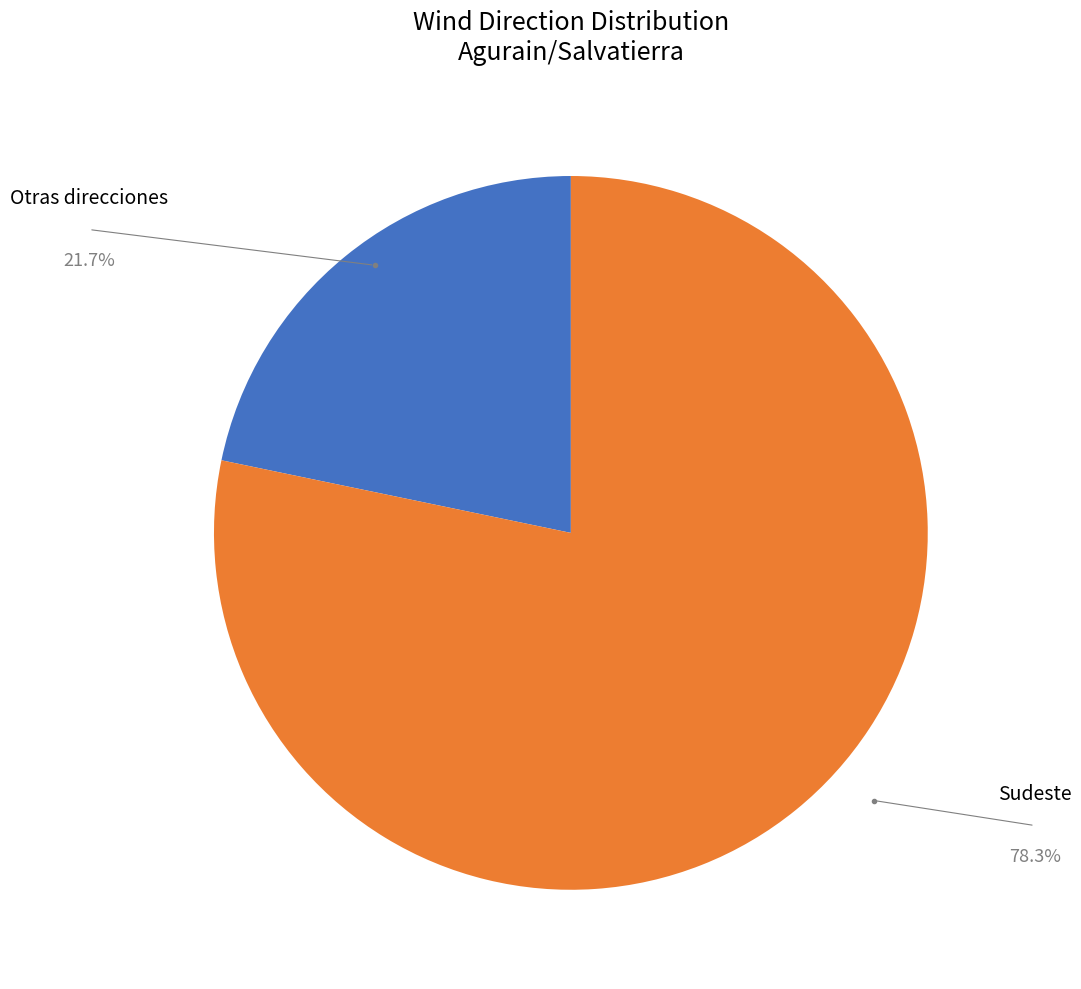

Which slice is the smallest?

Otras direcciones